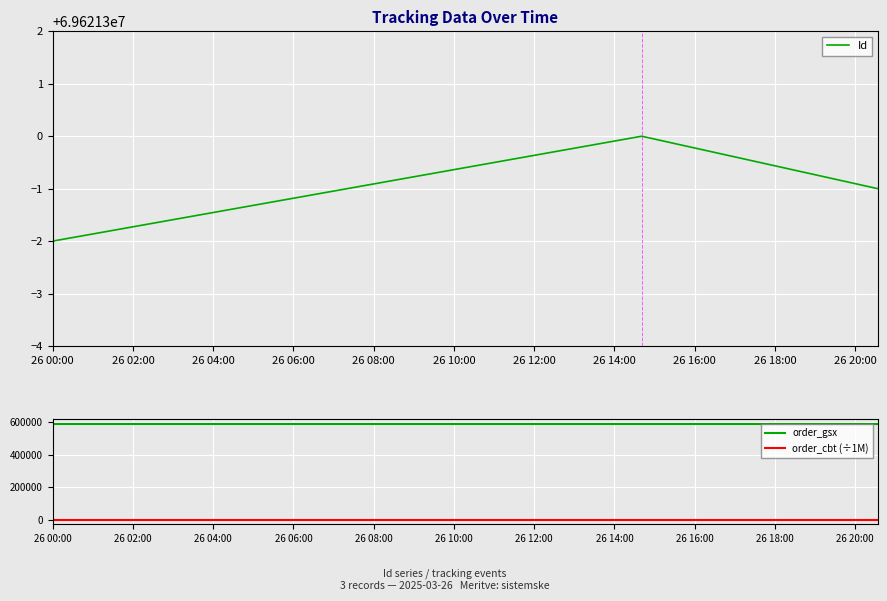

Which series has the largest total across all categories?

Id